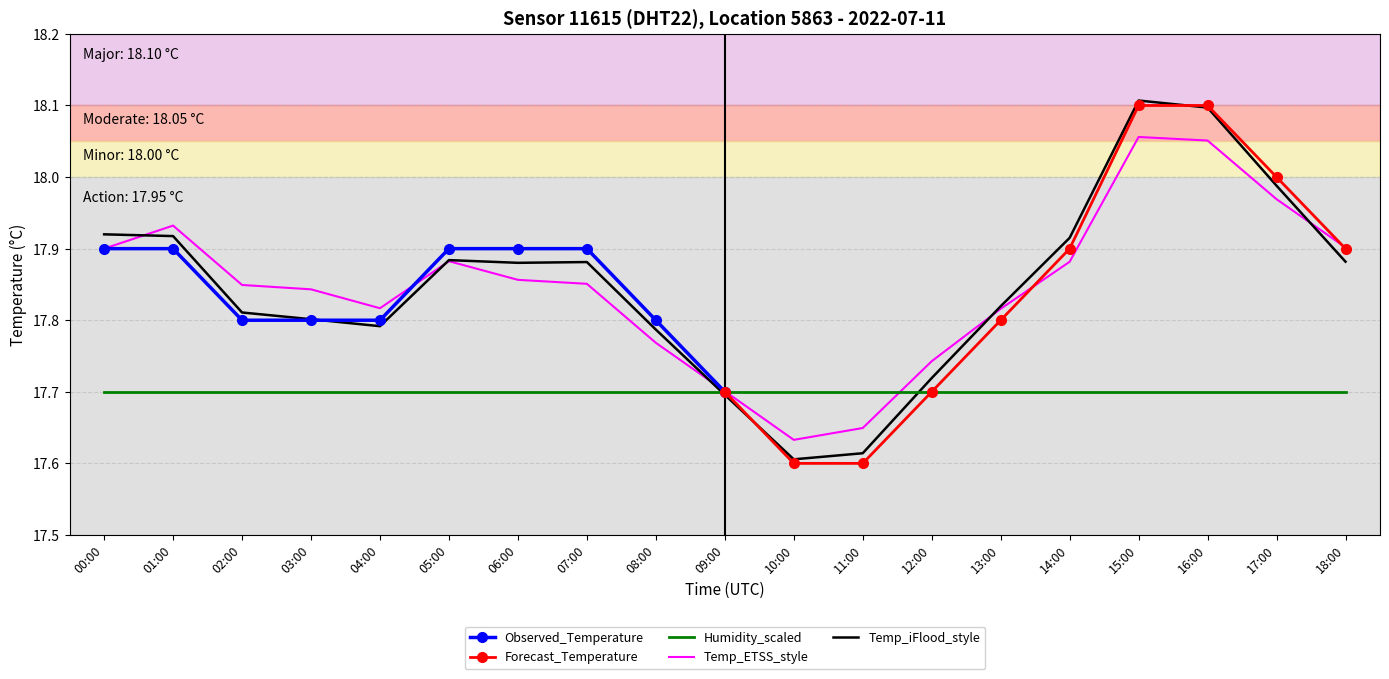

What is the label of the 4th point from the right?

15:00